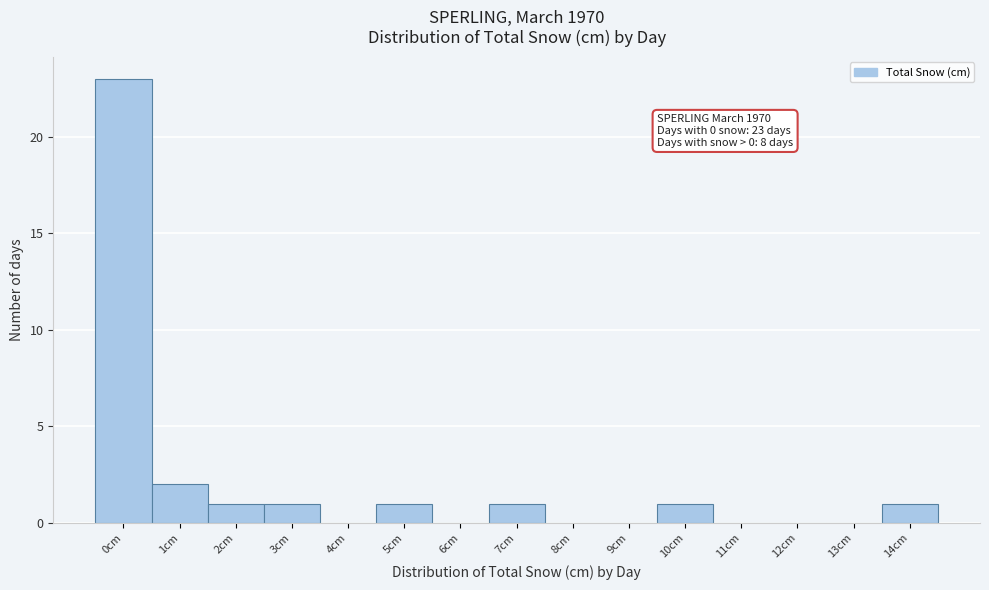

Reading left to right, list all the values displayed in this chart.

0cm=23	1cm=2	2cm=1	3cm=1	4cm=0	5cm=1	6cm=0	7cm=1	8cm=0	9cm=0	10cm=1	11cm=0	12cm=0	13cm=0	14cm=1